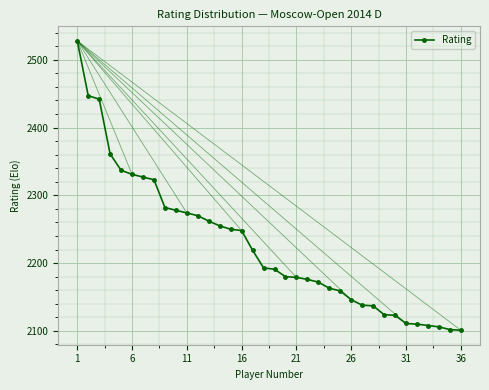

What is the difference between the second highest and minimum values?

346